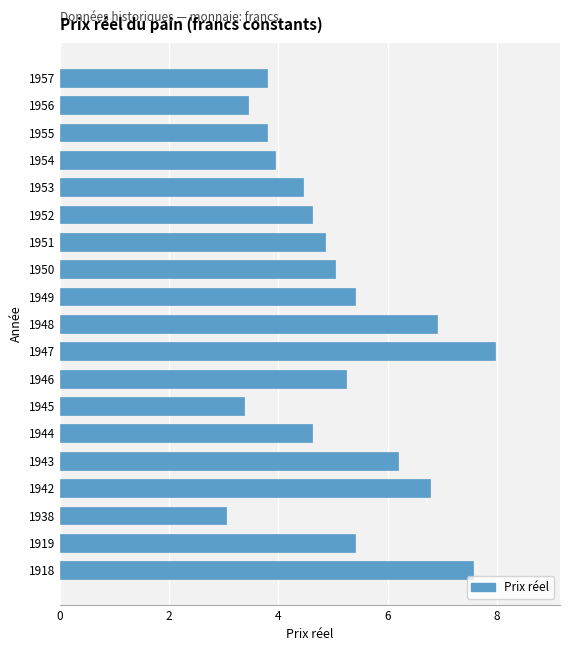

What is the approximate value at 1938?

3.1